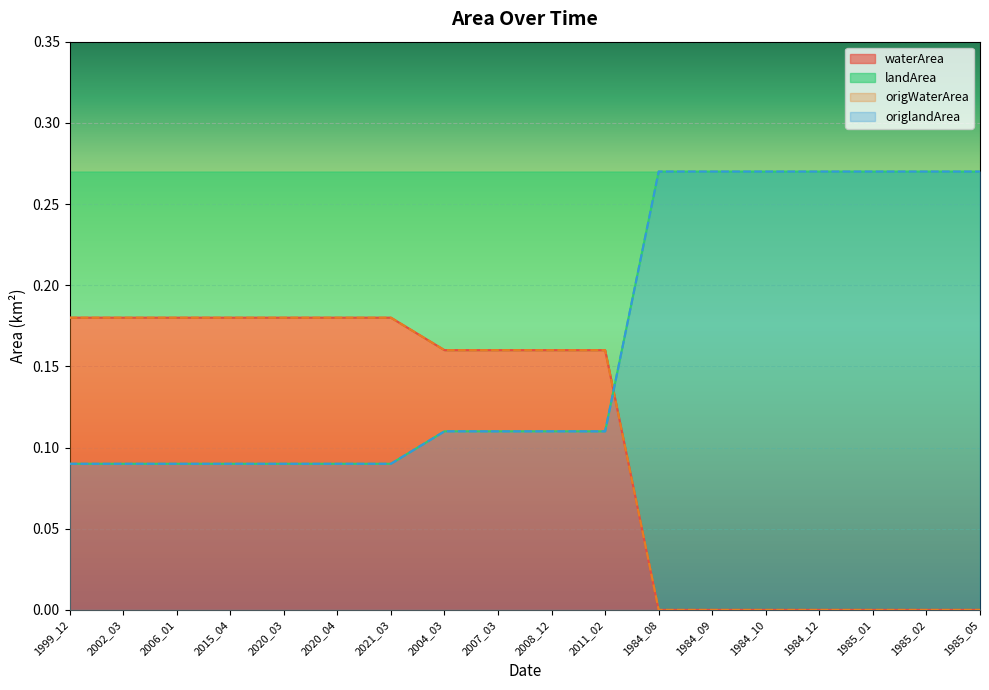

What are all the series names shown in the legend?

waterArea, origWaterArea, landArea, origlandArea